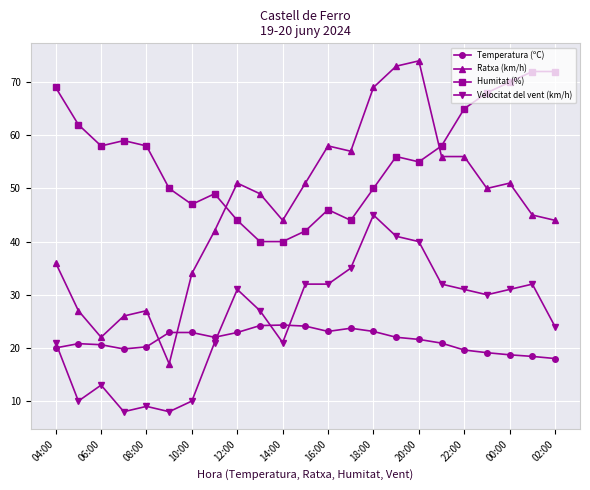

What is the lowest value of the Temperatura (ºC) series?

18.0